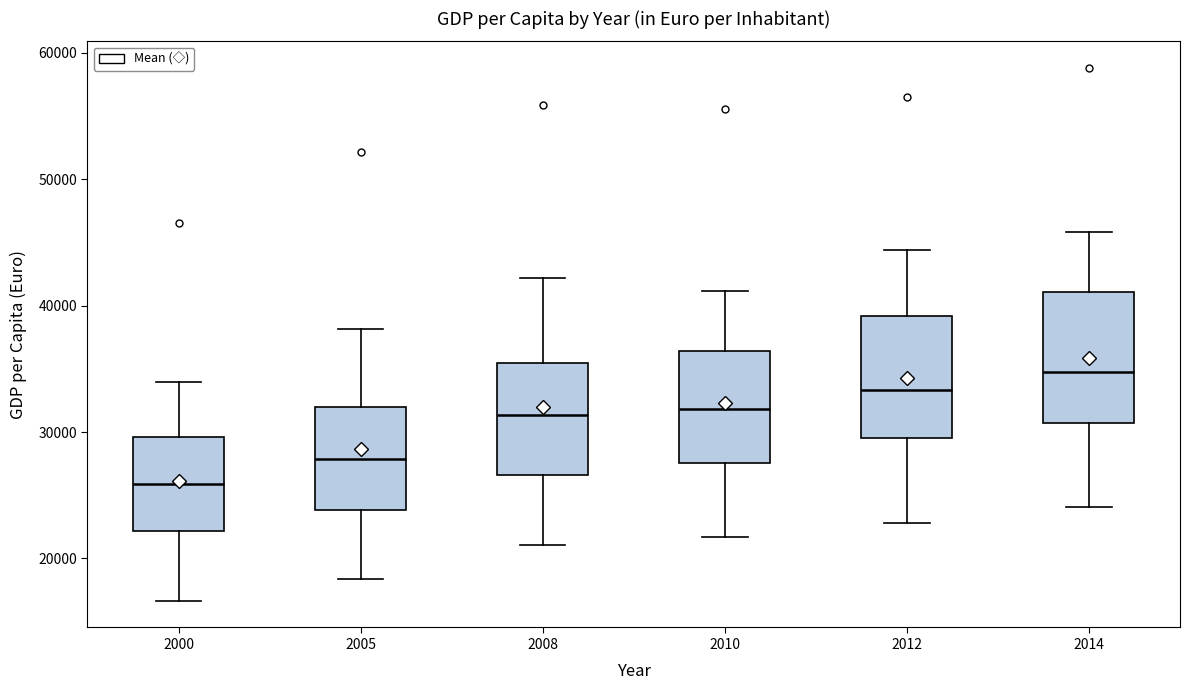

Where does the lower whisker of the box at x = 2008 end on the y-axis? The values are not printed on the chart, so give them approximately, as read against the axis.

21000